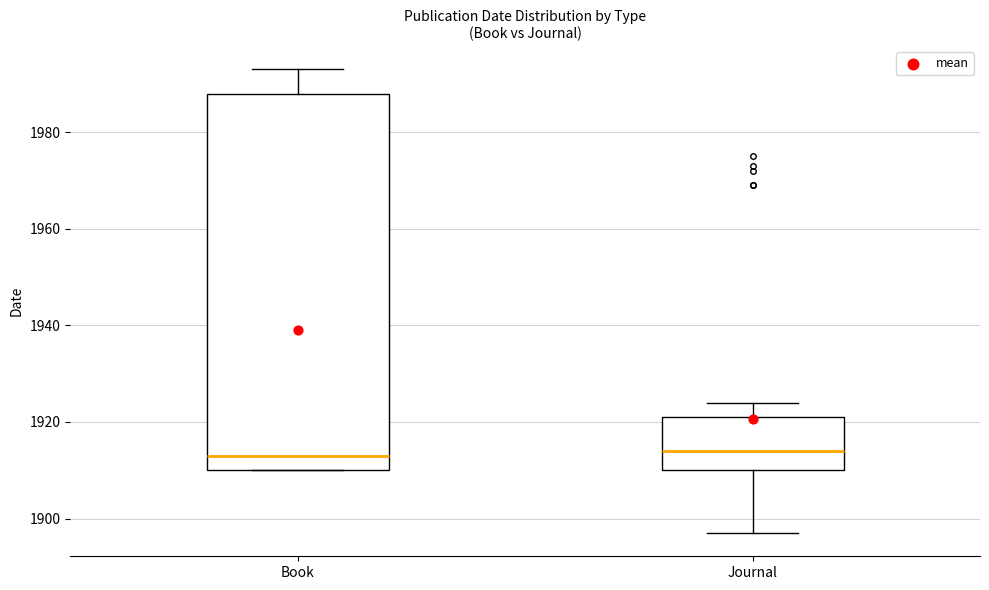

Reading left to right, read every box against the y-axis: the position of its median line, the range the box covers, and the ends of its whiskers. The values are not printed on the chart, so give them approximately, as read against the axis.

Book: median 1914, box 1910 to 1988, whiskers 1910 to 1994
Journal: median 1914, box 1910 to 1922, whiskers 1898 to 1924